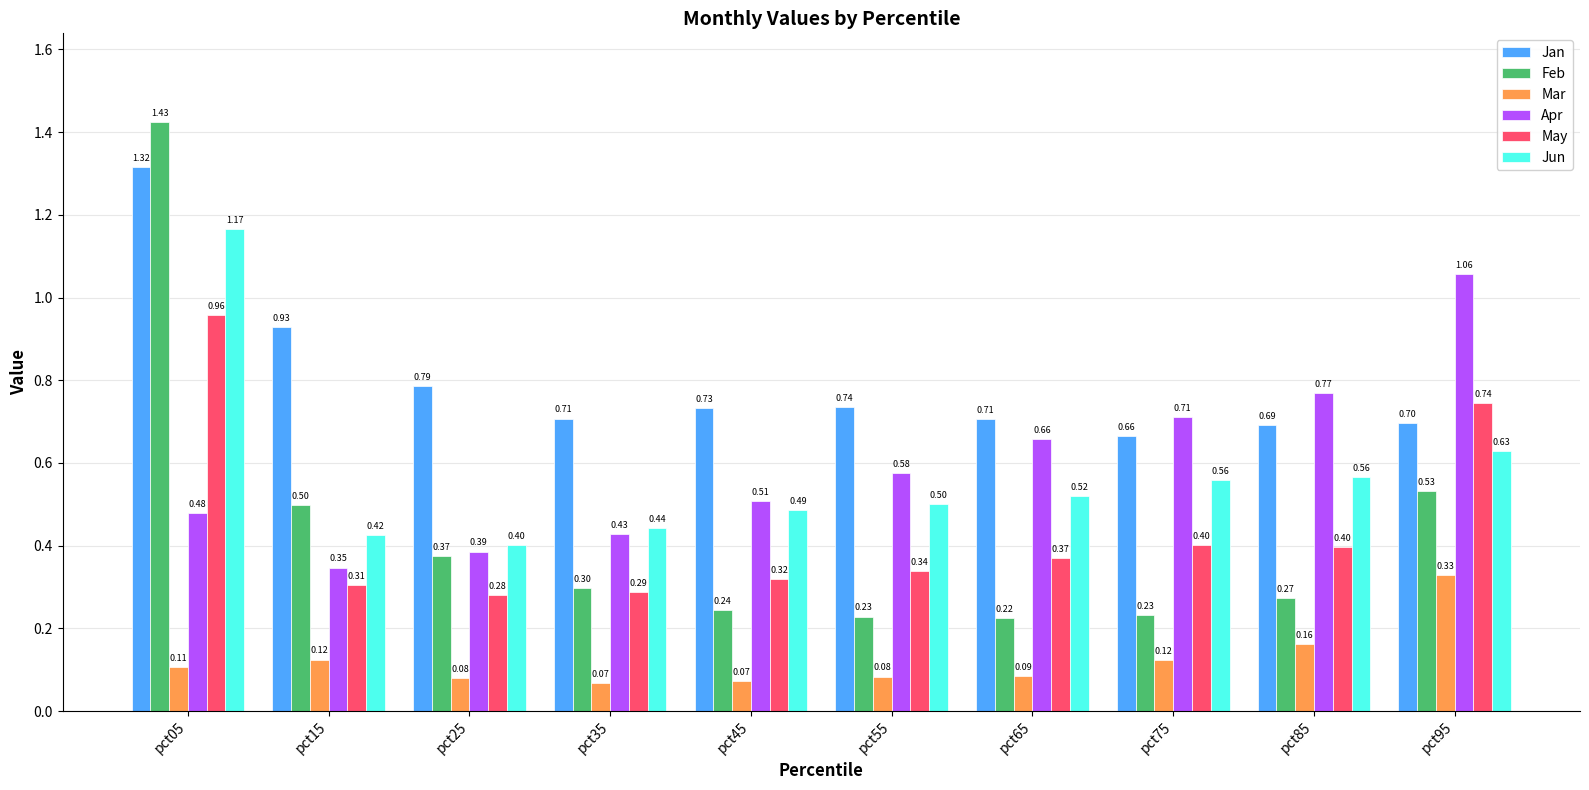

Which series has the widest spread of values?

Feb